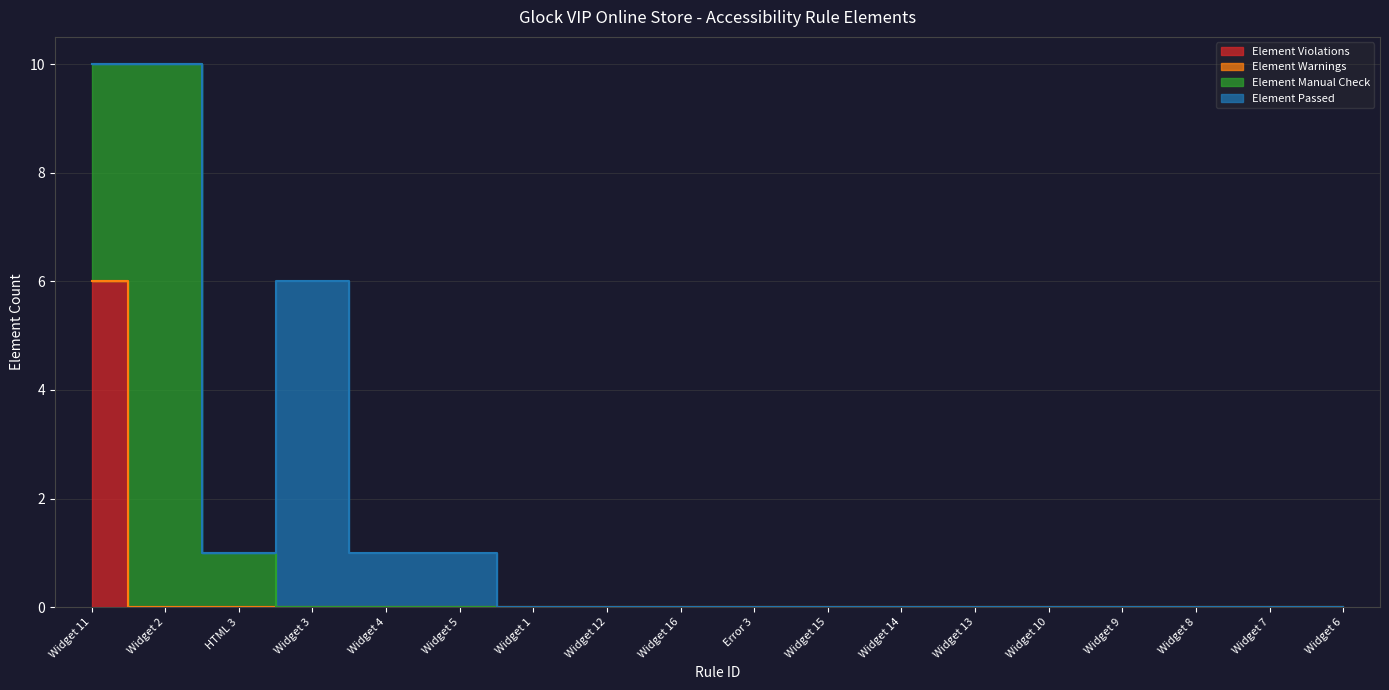

Which series has the largest total across all categories?

Element Manual Check